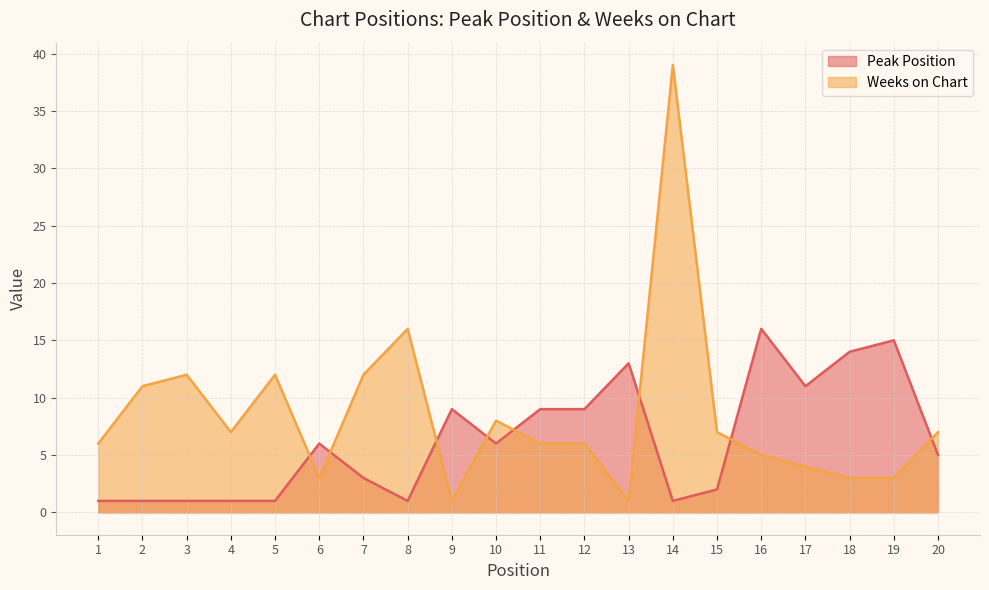

At which label does Weeks on Chart reach its minimum?

9